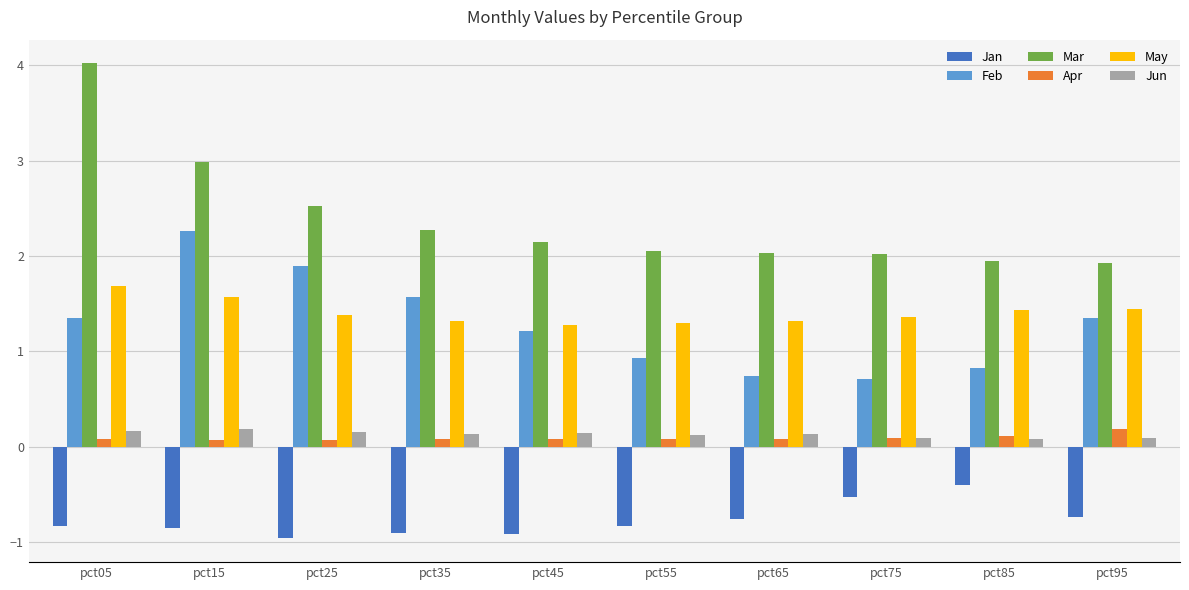

How many data points does each series have?

10